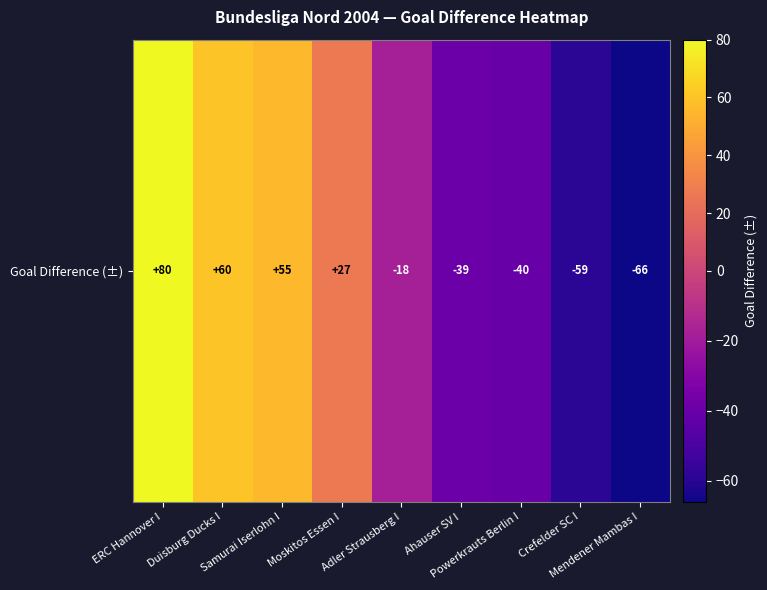

What is the greatest value displayed?

80